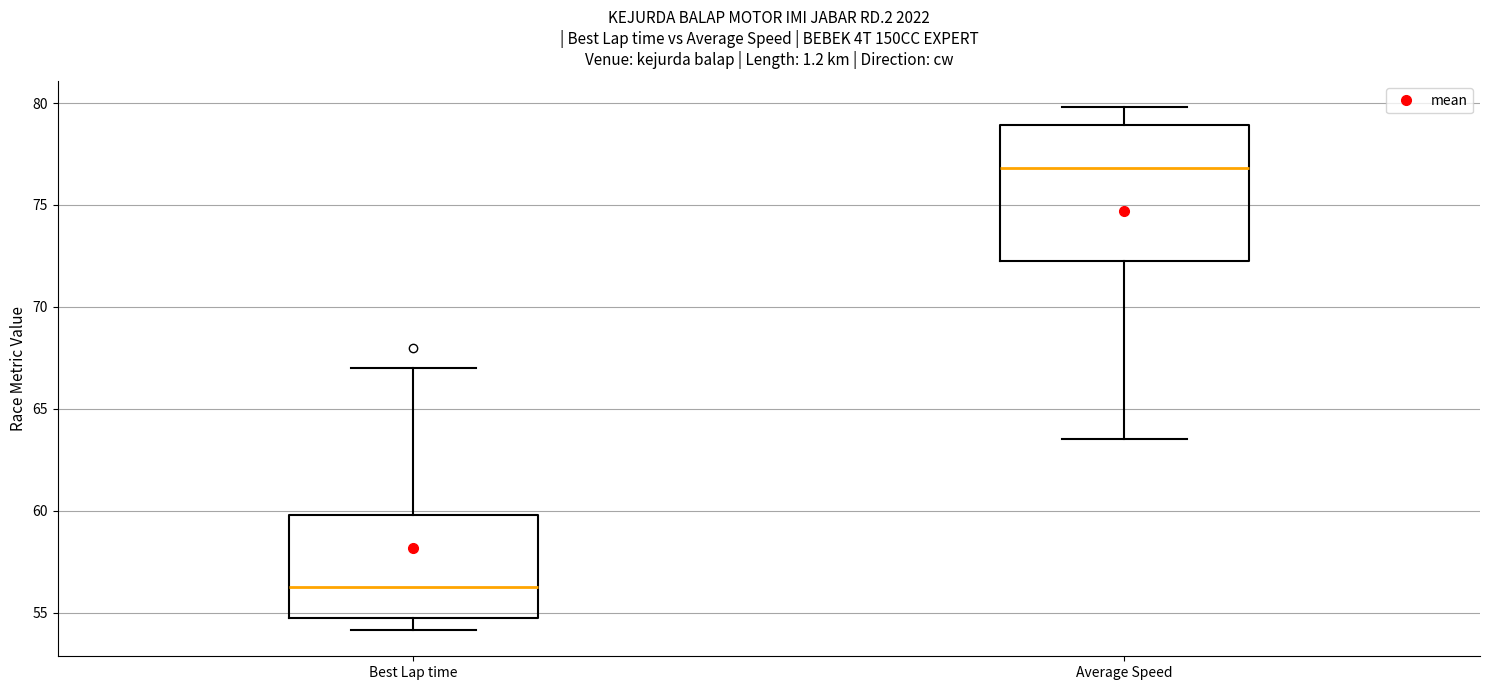

Reading left to right, transcribe this box plot: for each box, give where its median line is, the range the box spans, and where its two whiskers end, as read against the y-axis. The values are not printed on the chart, so give them approximately, as read against the axis.

Best Lap time: median 56.0, box 54.5 to 60.0, whiskers 54.0 to 67.0
Average Speed: median 77.0, box 72.5 to 79.0, whiskers 63.5 to 80.0